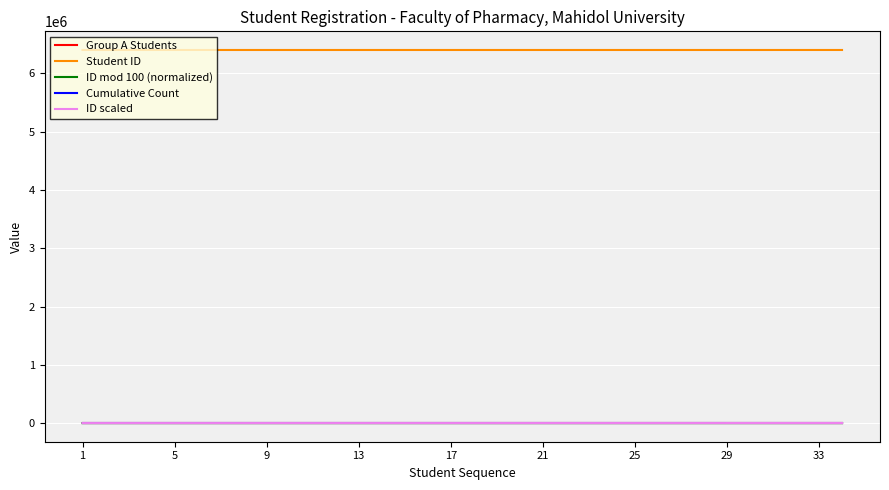

True or false: Cumulative Count and Student ID intersect in this chart.

False